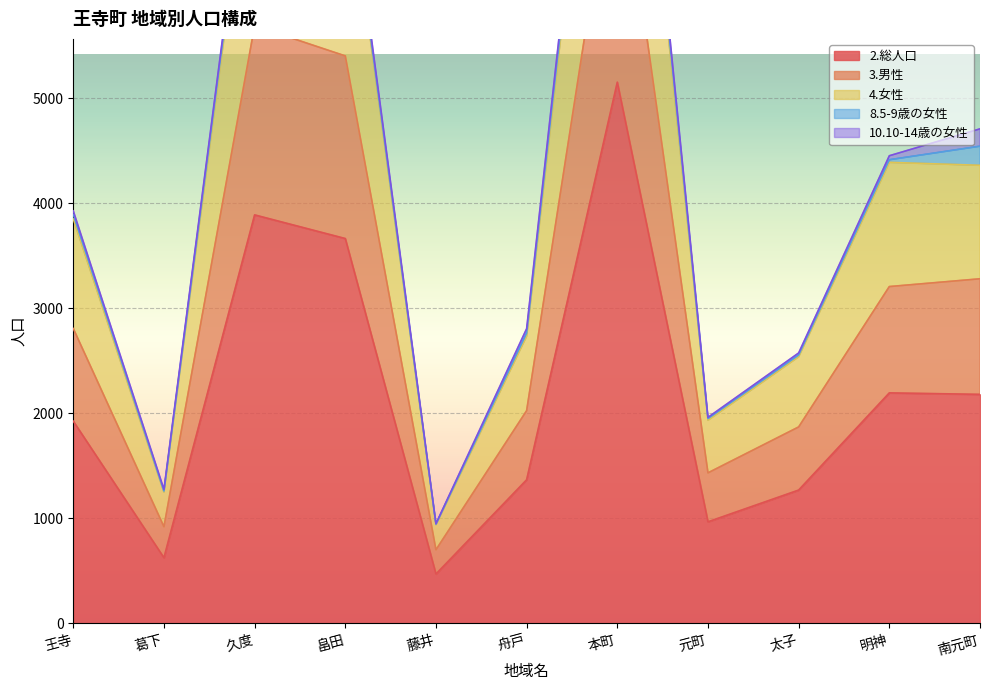

The 2.総人口 series shows 967 at 元町. True or false?

True